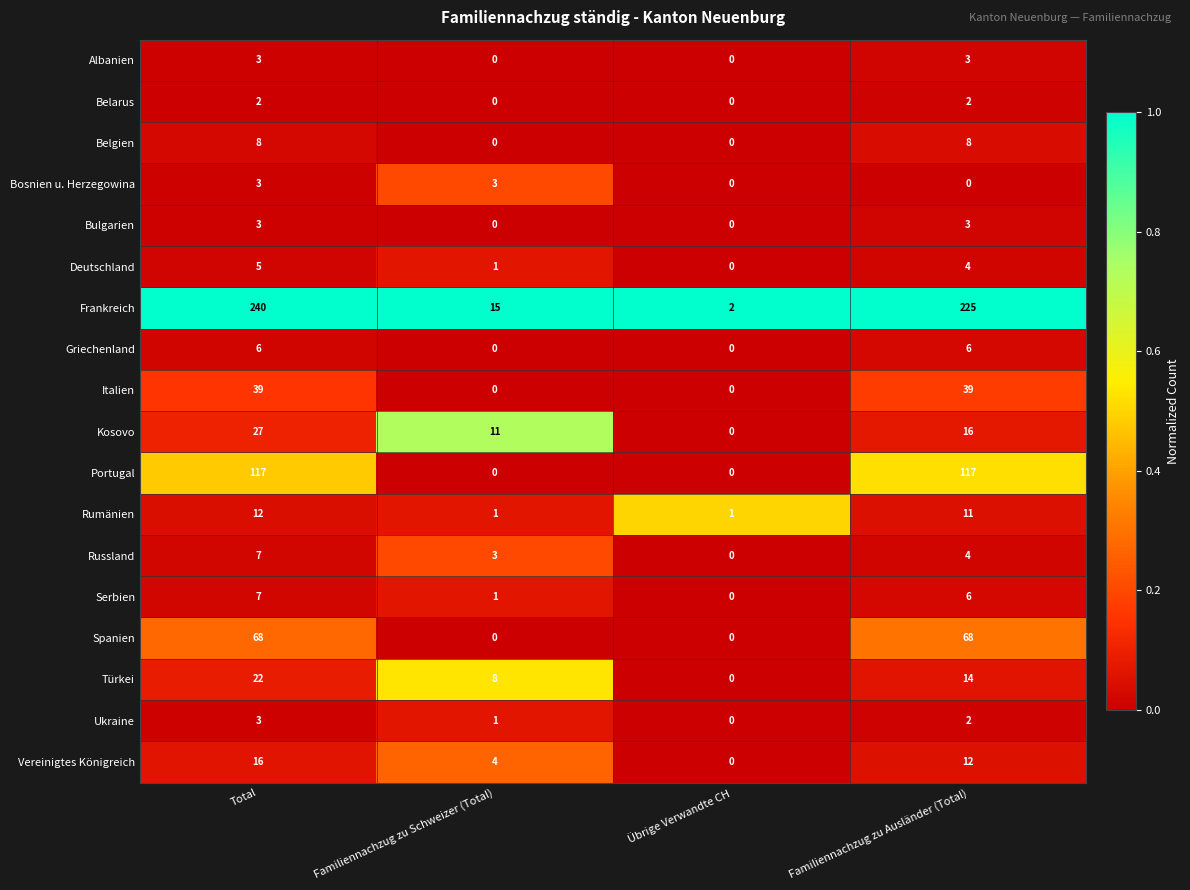

How many series are shown in this chart?

18